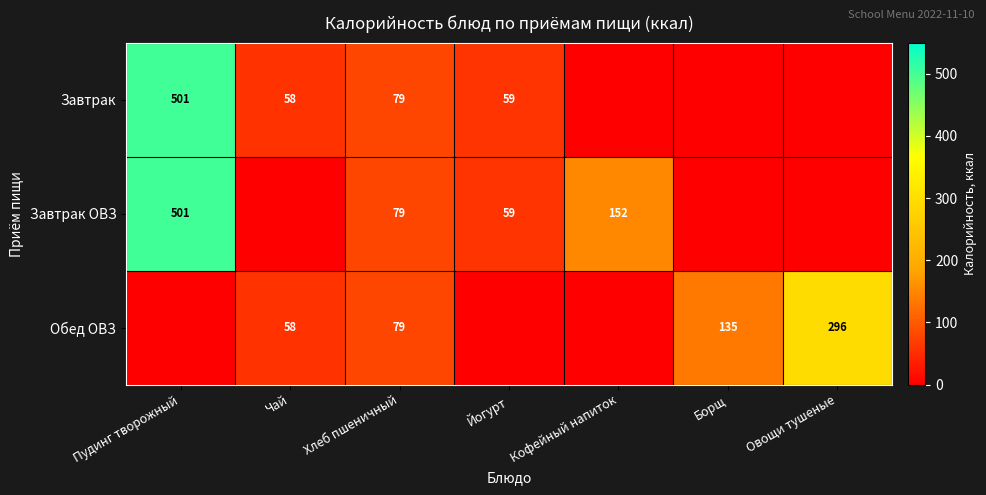

The Обед ОВЗ series shows 463 at Овощи тушеные. True or false?

False